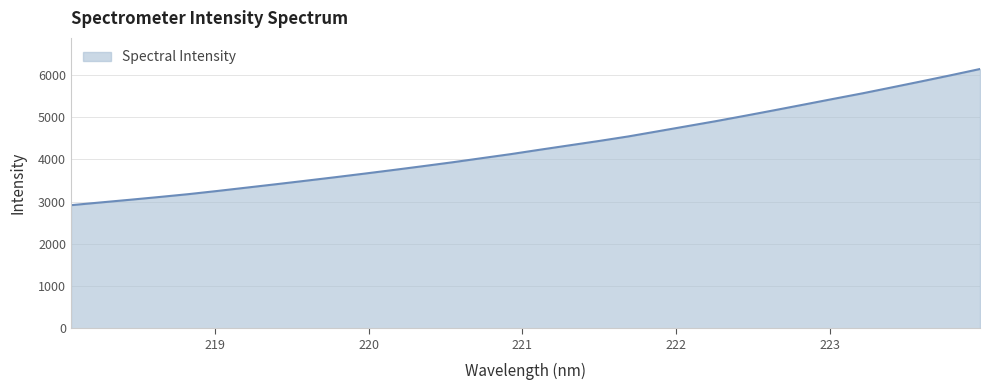

What is the minimum value shown in the chart?

2914.1